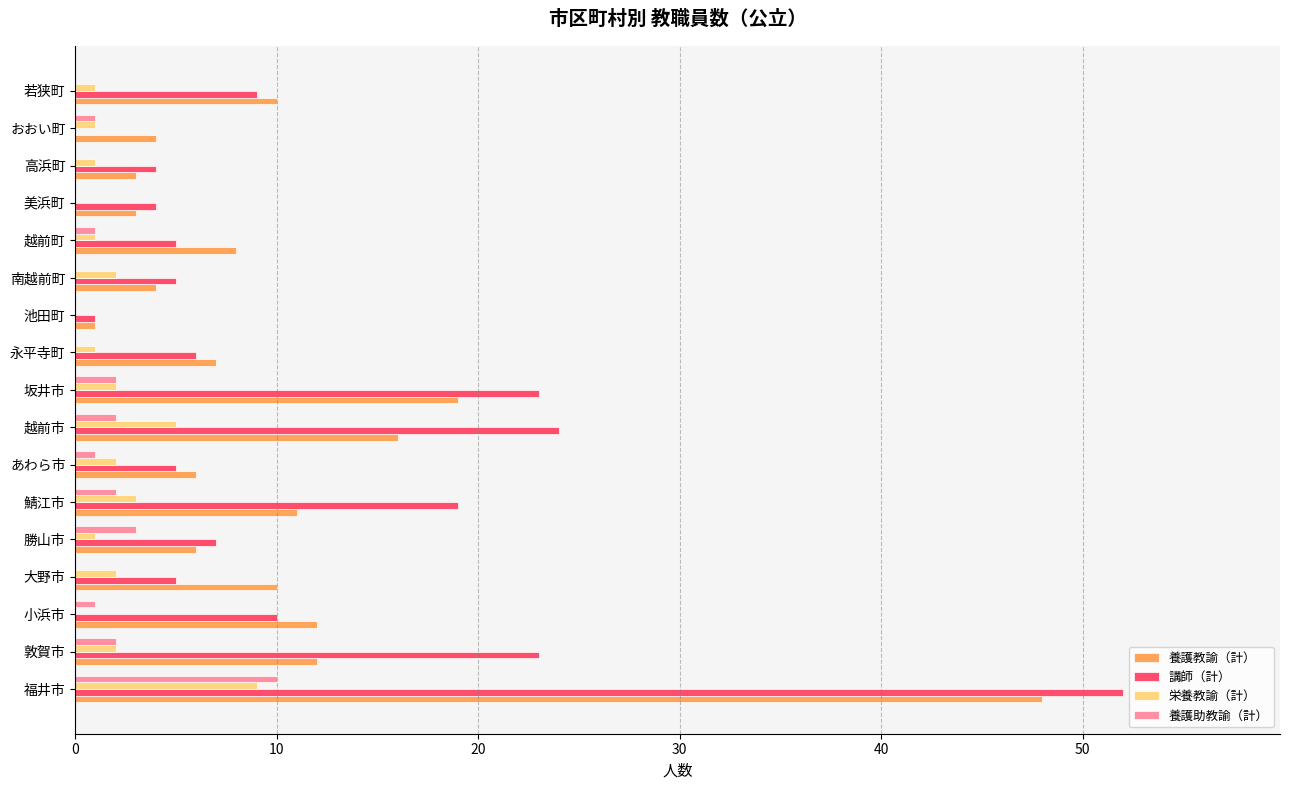

What is the sum of the 養護教諭（計） values at 敦賀市 and 美浜町?

15